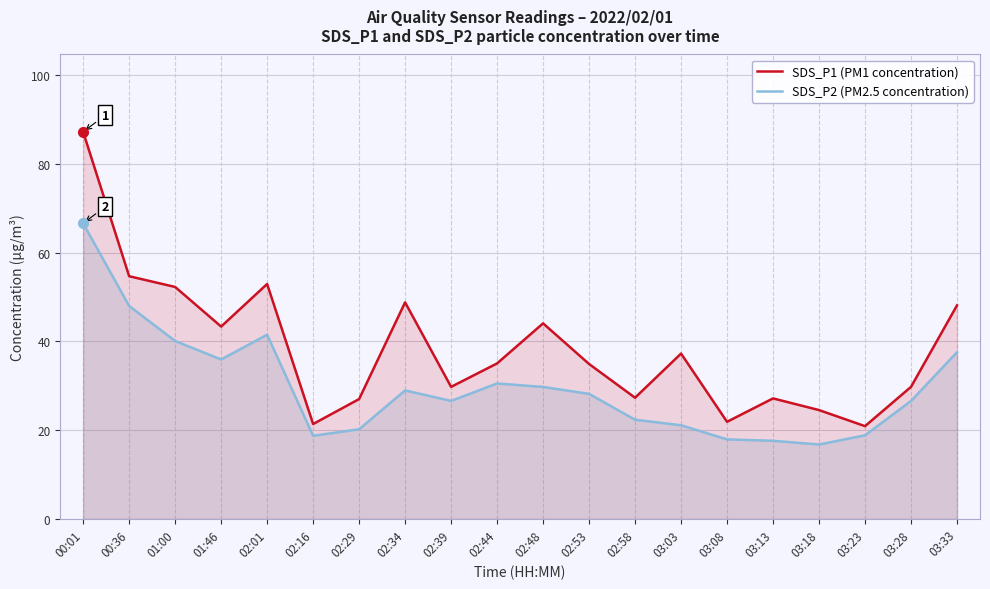

Which series has the largest range (max minus min)?

SDS_P1 (PM1 concentration)